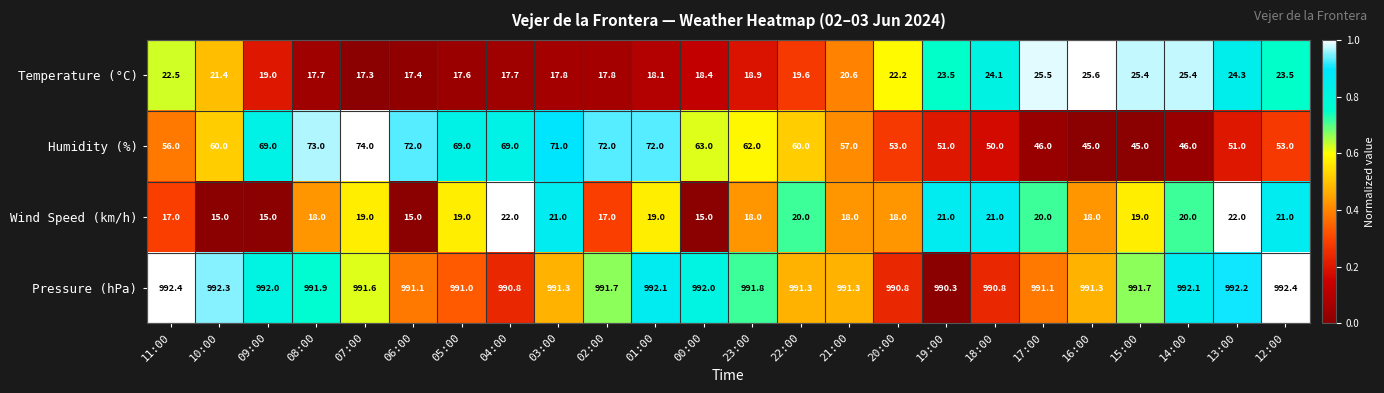

Which series changed the most between 07:00 and 04:00?

Humidity (%)